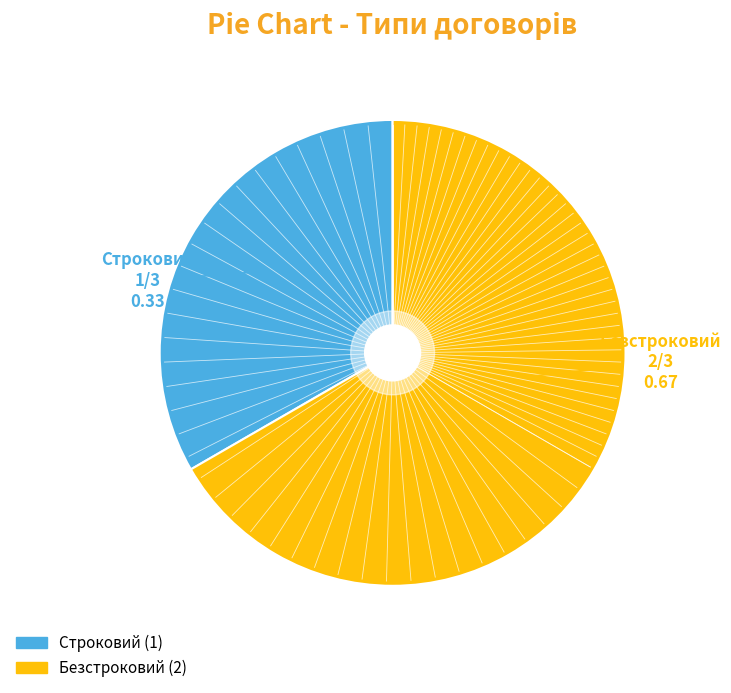

Combined, do Строковий and Безстроковий account for over 50%?

Yes